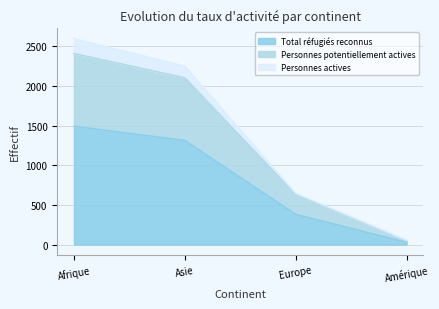

What is the average value of the Personnes potentiellement actives series?

1299